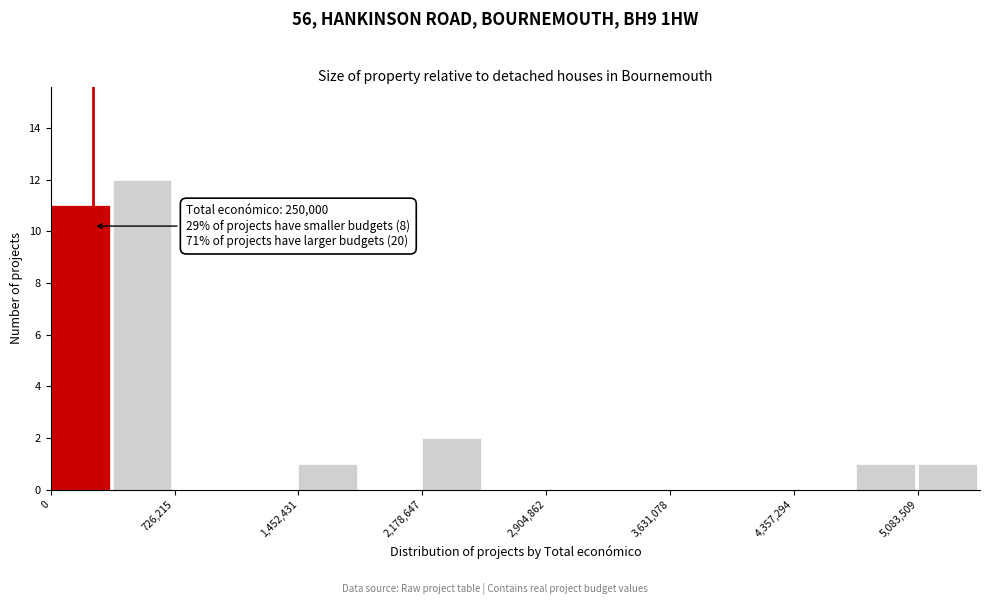

Read against the x-axis, roughly where is the centre of the tallest bar?

500000